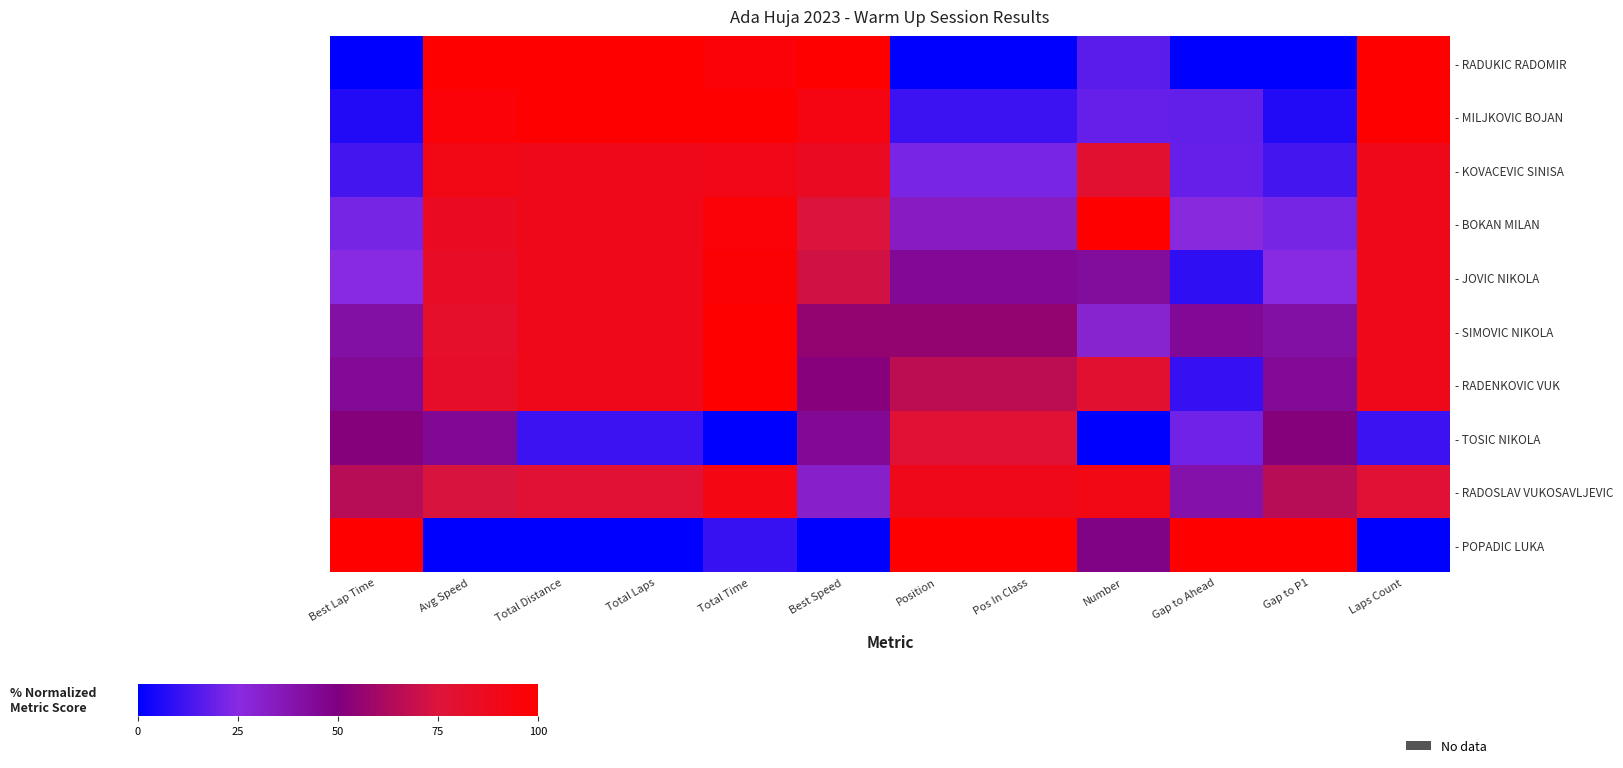

List the series in order of their peak value, lowest first.

- TOSIC NIKOLA, - KOVACEVIC SINISA, - RADOSLAV VUKOSAVLJEVIC, - JOVIC NIKOLA, - RADENKOVIC VUK, - RADUKIC RADOMIR, - MILJKOVIC BOJAN, - BOKAN MILAN, - SIMOVIC NIKOLA, - POPADIC LUKA